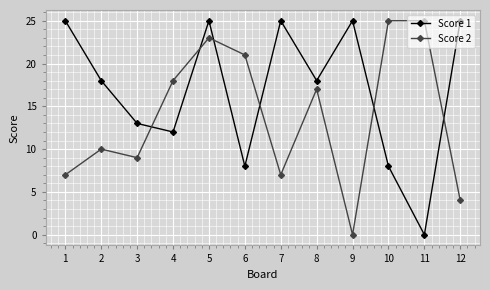

What is the highest value of the Score 2 series?

25